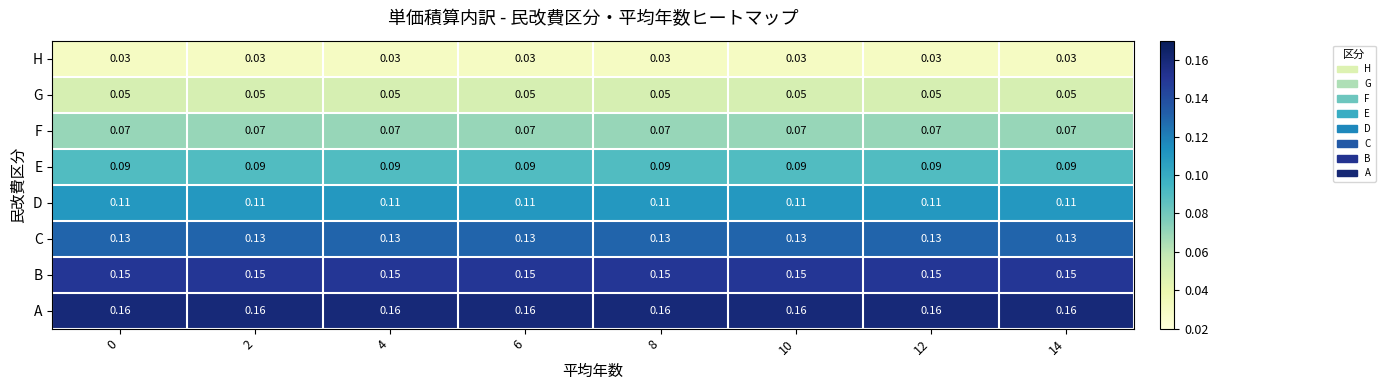

Rank the series at 10 from highest to lowest value.

A, B, C, D, E, F, G, H